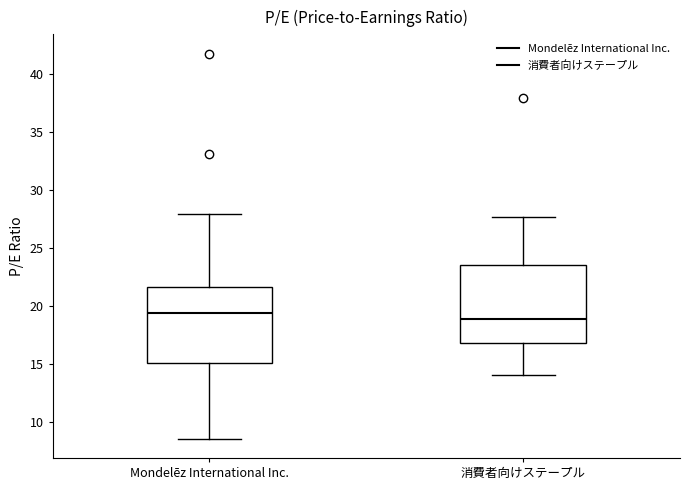

Where does the lower whisker of the box for 消費者向けステープル end on the y-axis? The values are not printed on the chart, so give them approximately, as read against the axis.

14.0